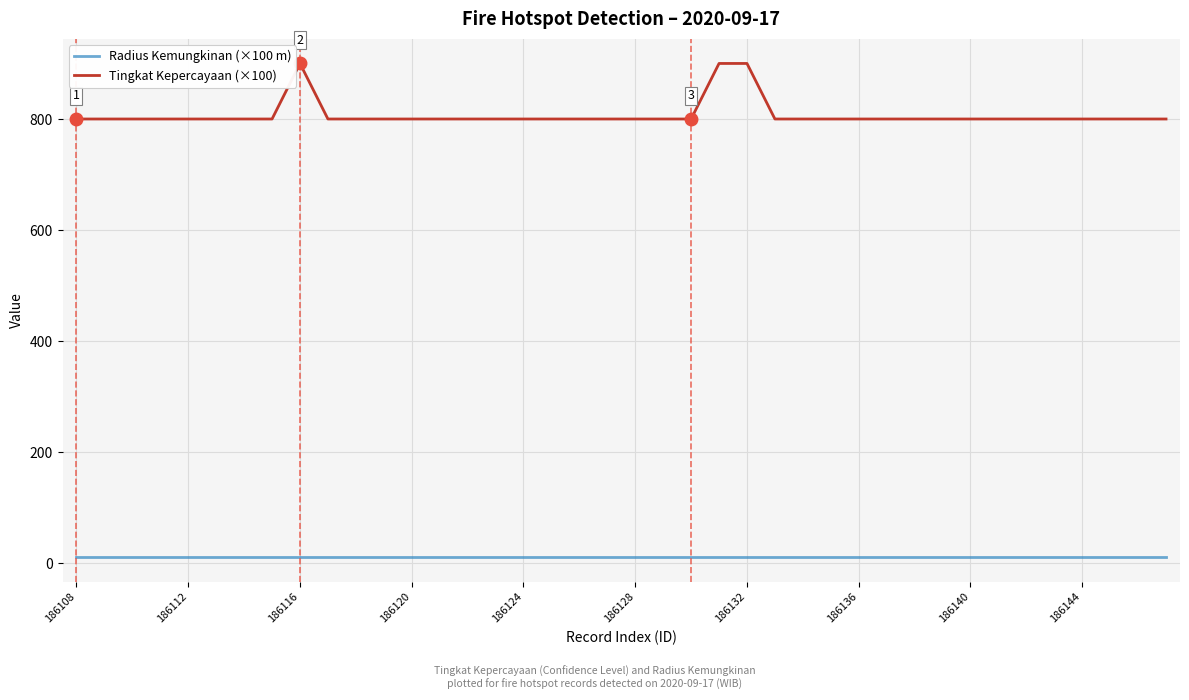

What is the maximum value shown in the chart?

900.0